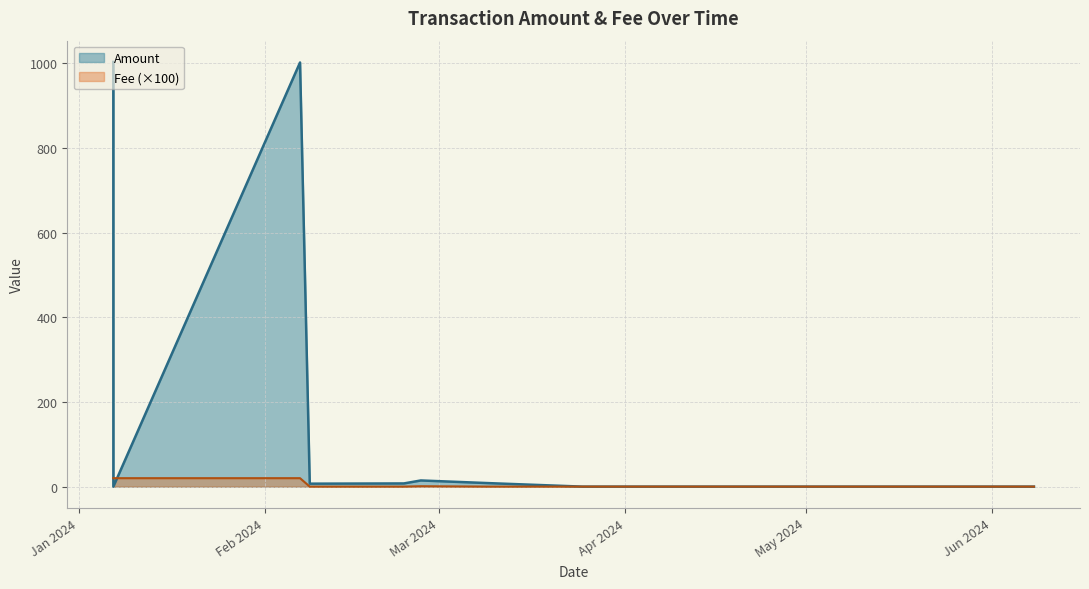

After their last crossing, which series has the higher values: Amount or Fee?

Fee